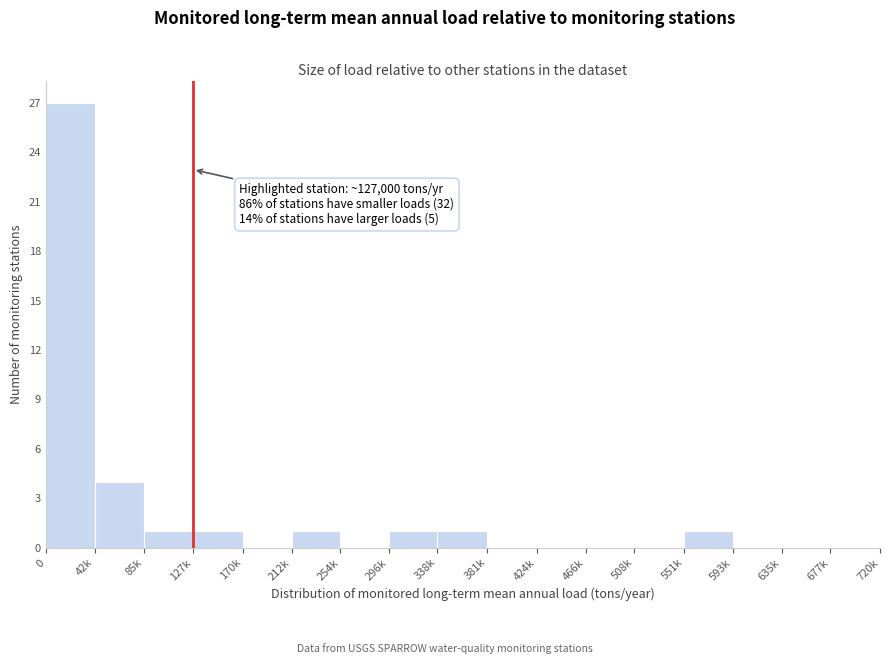

Reading left to right, transcribe all the data shown in this chart.

0=27	42k=4	85k=1	127k=1	170k=0	212k=1	254k=0	296k=1	338k=1	381k=0	424k=0	466k=0	508k=0	551k=1	593k=0	635k=0	677k=0